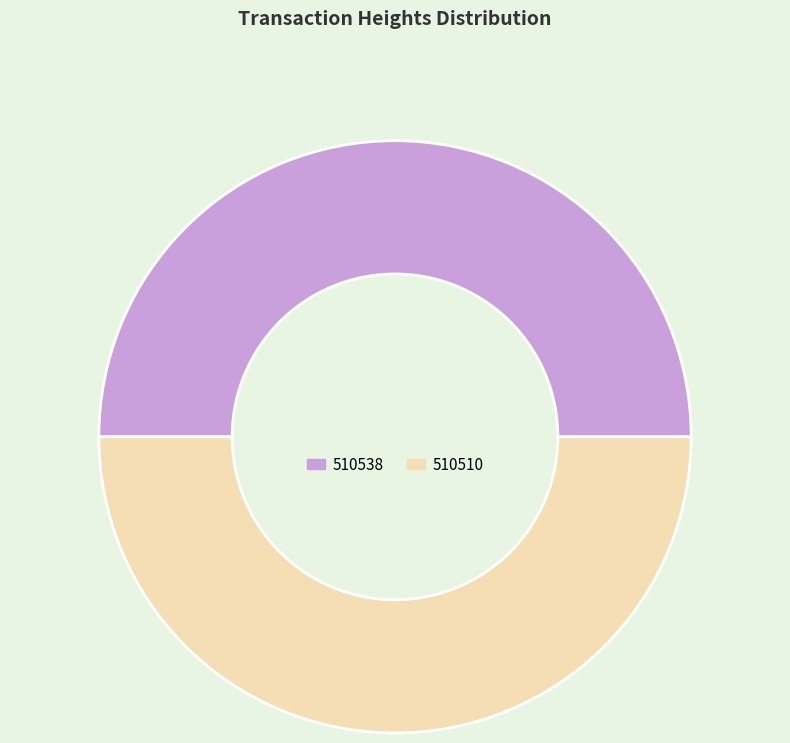

Do 510510 and 510538 together represent more than half of the pie?

Yes